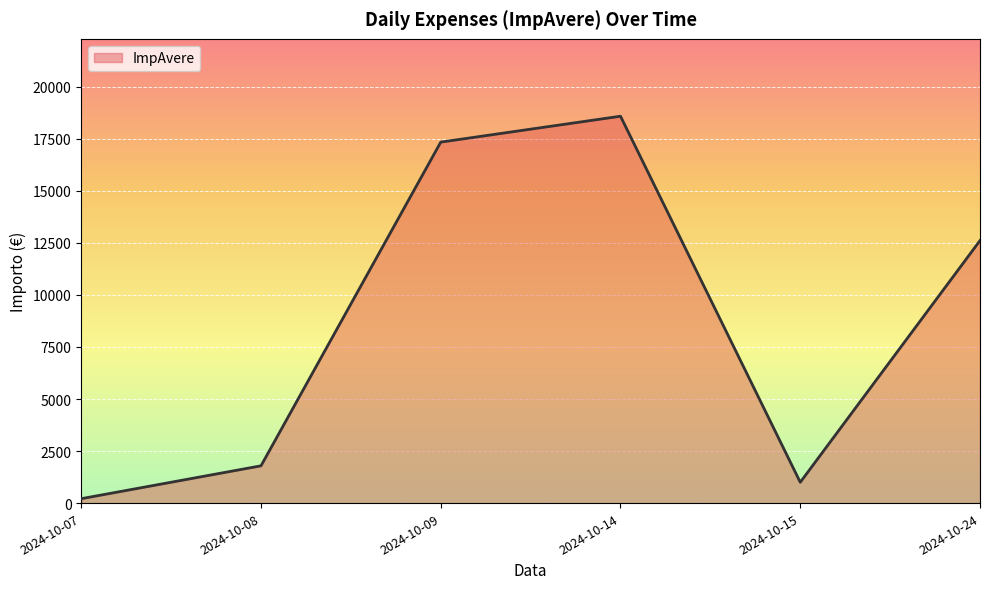

What is the sum of all values?

51543.6